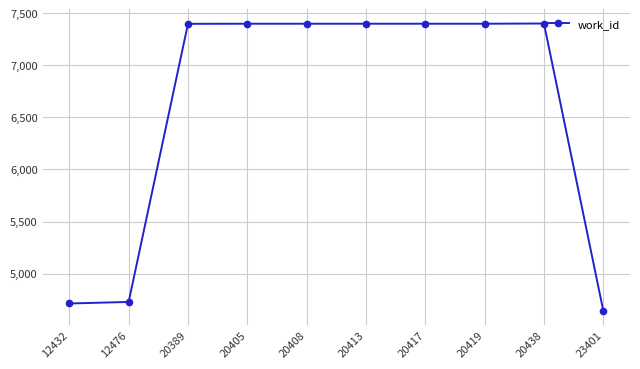

What is the change in value from 12476 to 20438?

+2674